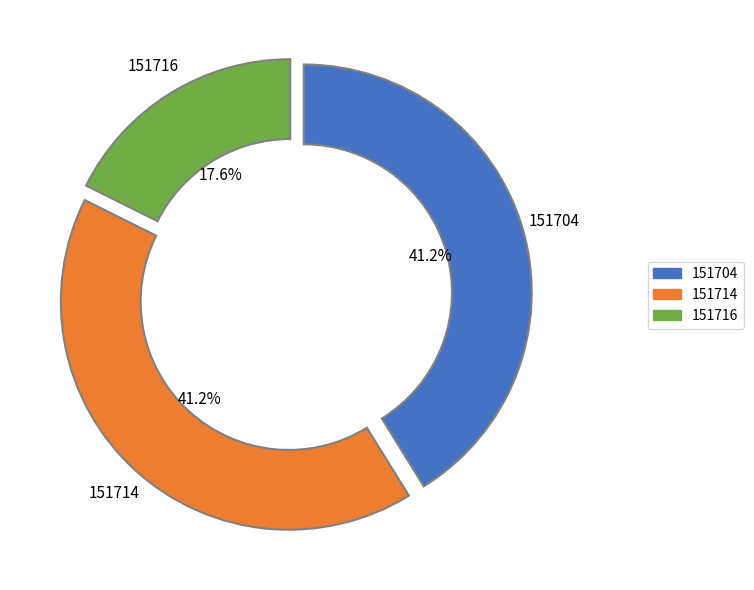

What percentage is NOT represented by 151716?

82.4%